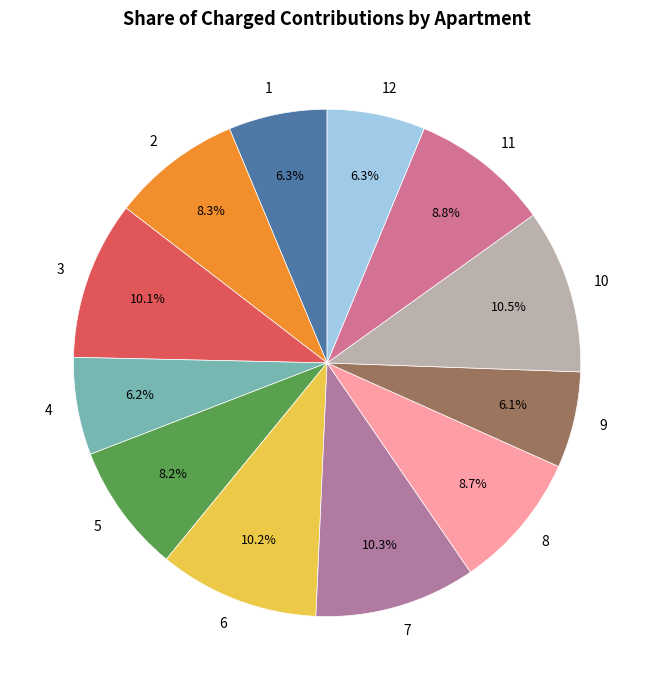

Is 1 the majority of the pie?

No